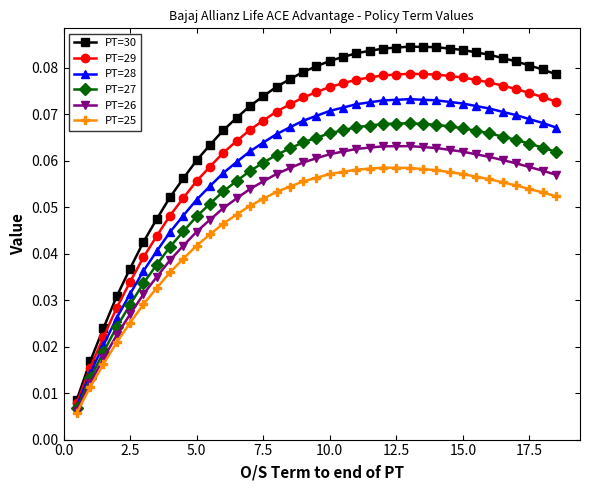

Count the number of categories in the chart.

37